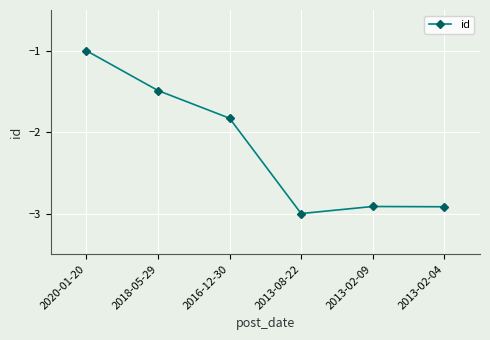

What is the difference between the second highest and minimum values?

1.5